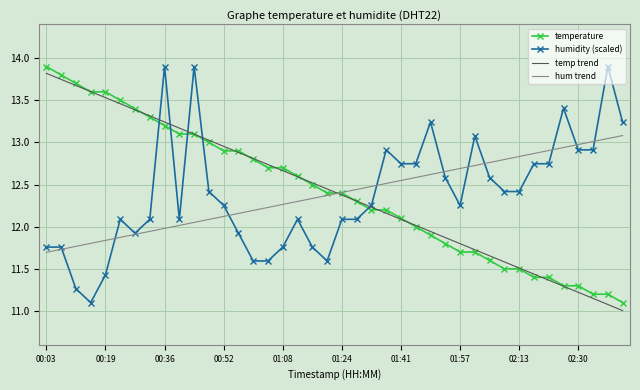

What is the highest value of the temp trend series?

13.8